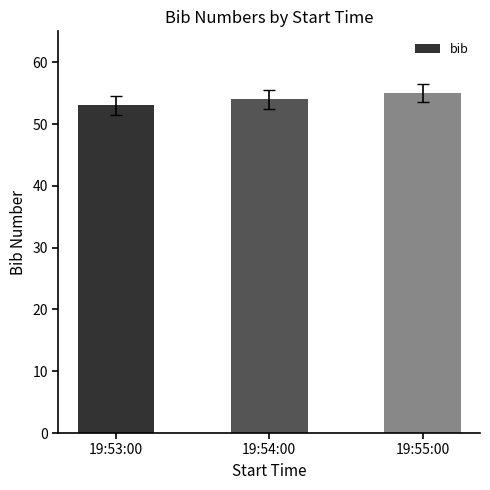

What is the ratio of the value at 19:54:00 to the value at 19:53:00?

1.0